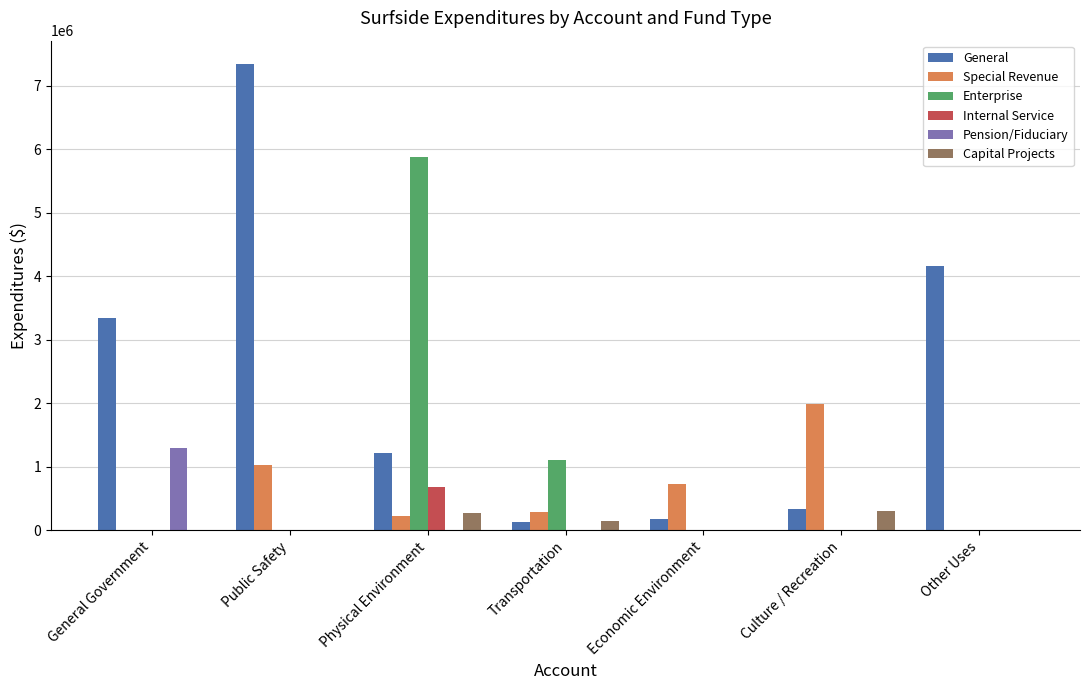

How many values in the Enterprise series exceed 0?

2